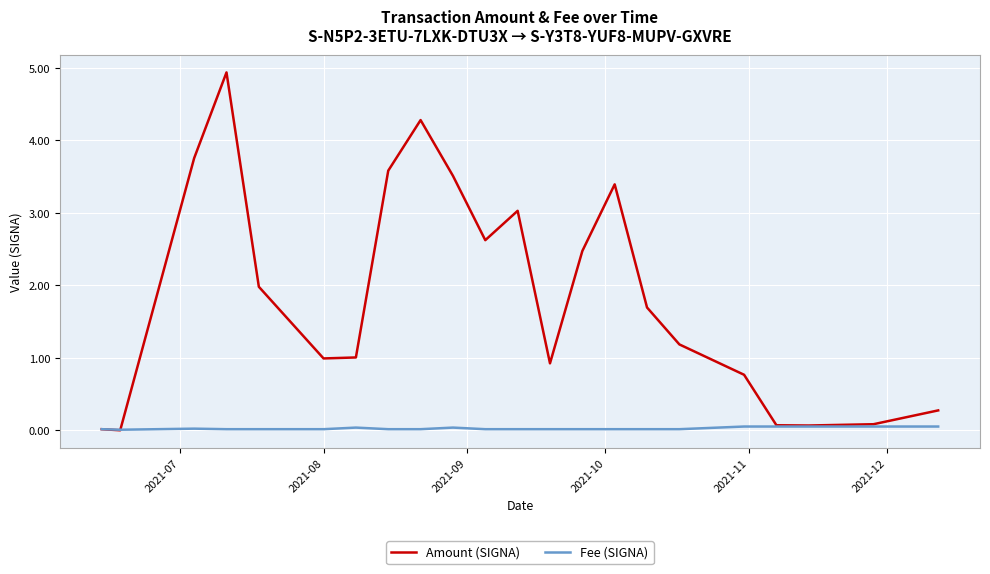

List the series in order of their peak value, highest first.

Amount (SIGNA), Fee (SIGNA)